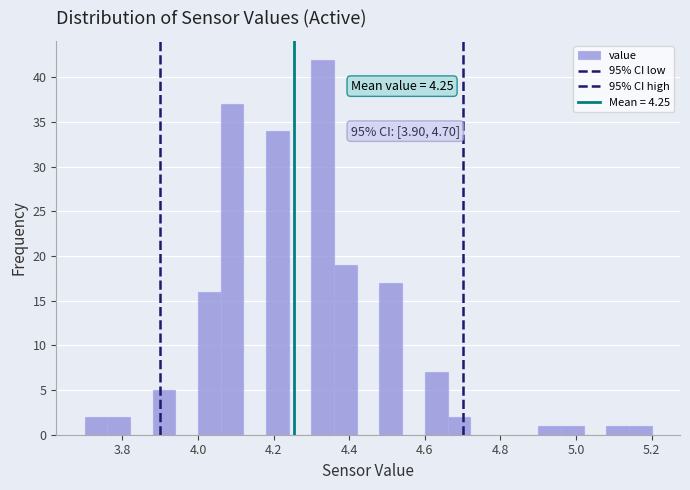

Around what value on the x-axis is the tallest bar? Give the approximate position of its centre, as read against the axis.

4.34